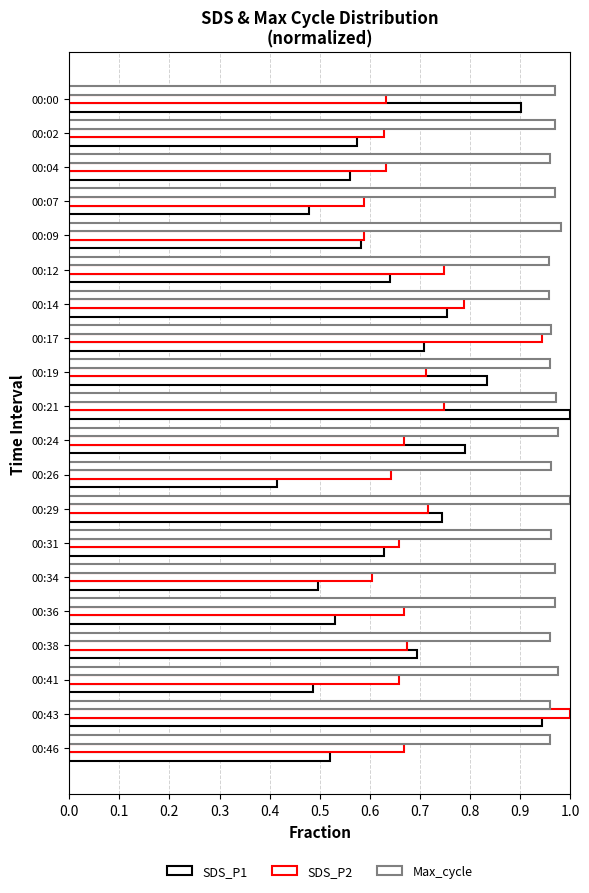

What is the difference between the maximum and minimum values in the SDS_P2 series?

0.4